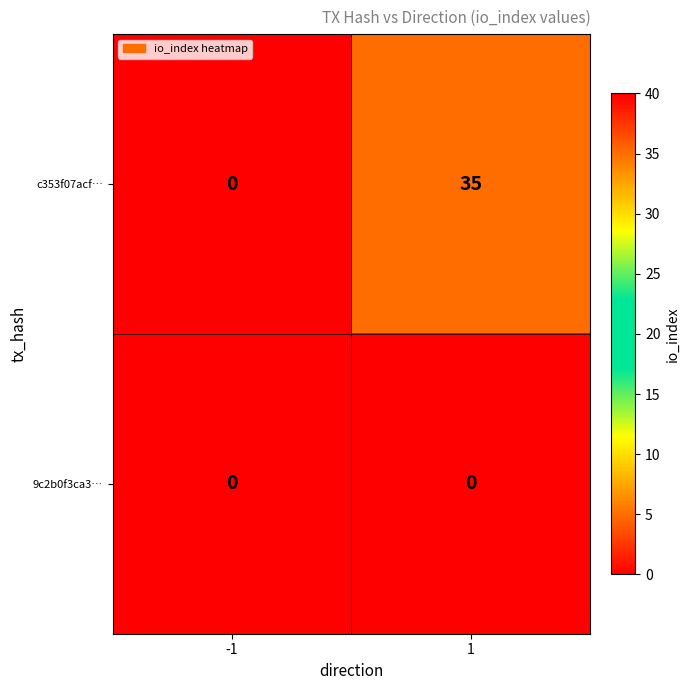

How many categories are shown in the chart?

2